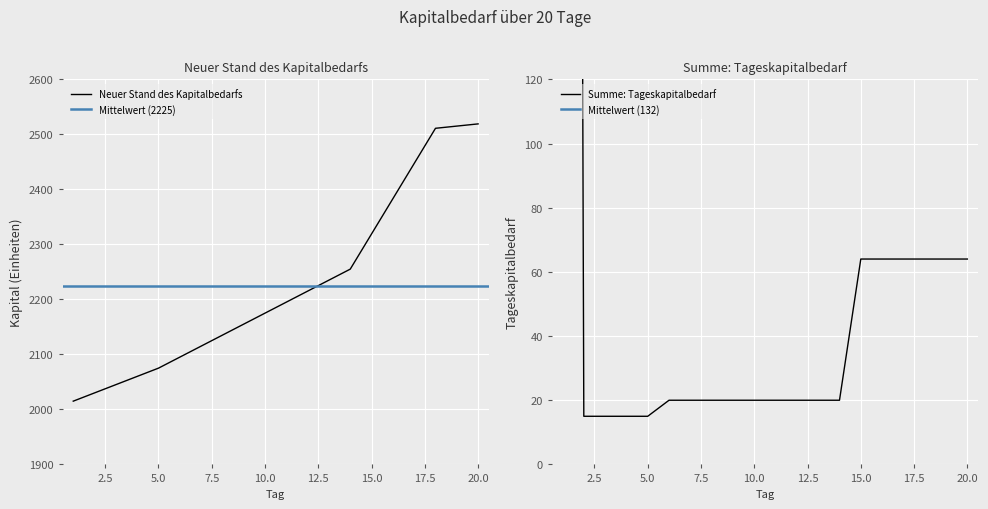

True or false: Summe: Tageskapitalbedarf and Neuer Stand des Kapitalbedarfs intersect in this chart.

False